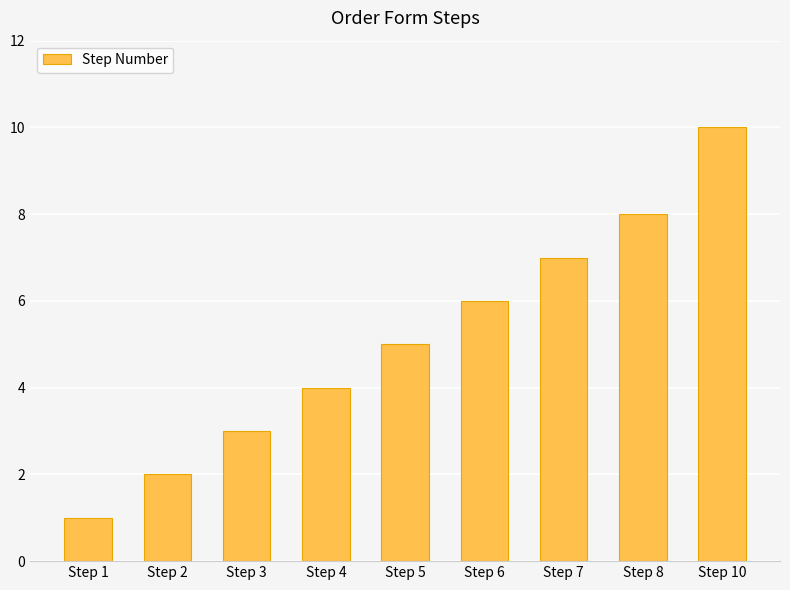

How many distinct data groups are displayed?

1